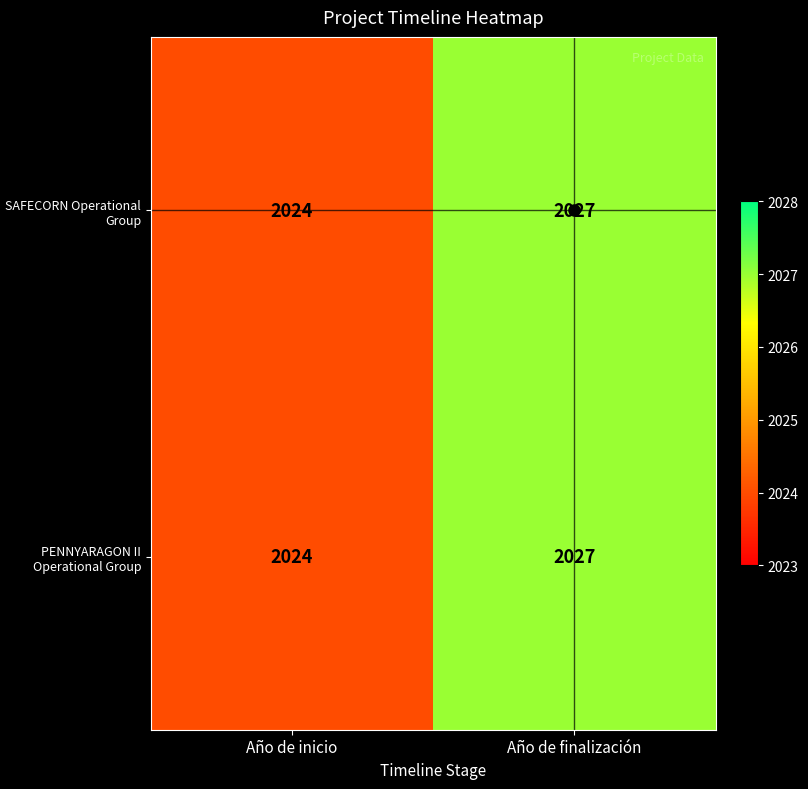

Where is SAFECORN Operational Group nearest to the value 2025?

Año de inicio